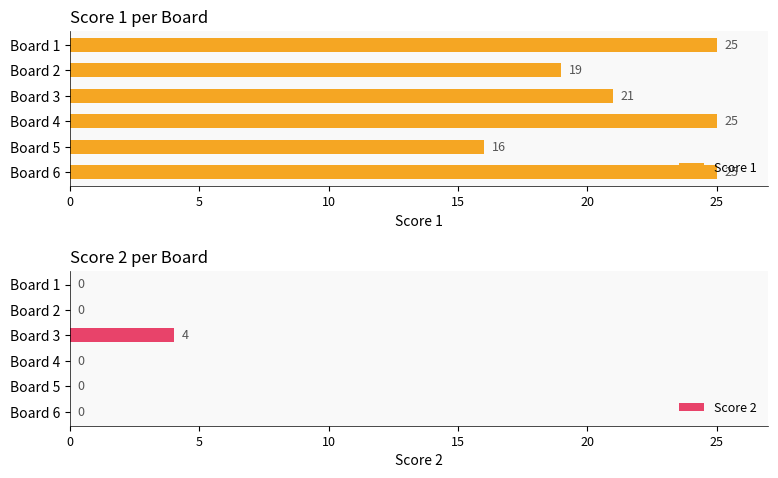

What is the difference between the second highest and minimum values in the Score 1 series?

9